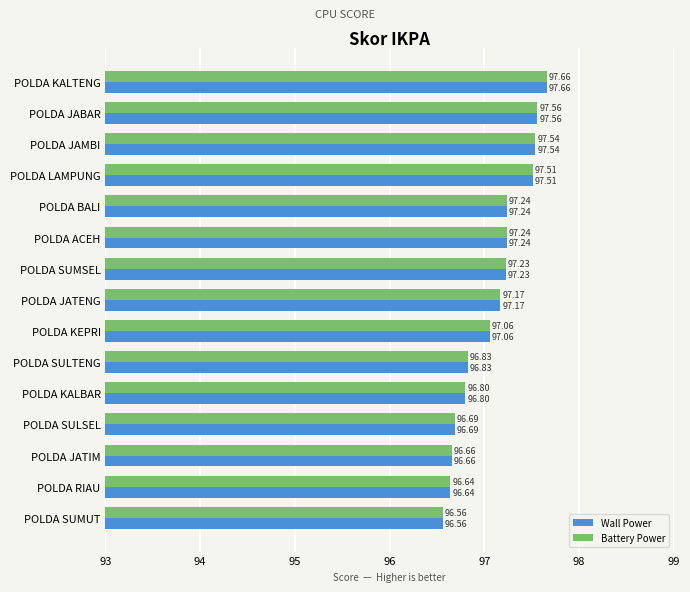

What is the smallest value displayed?

96.6